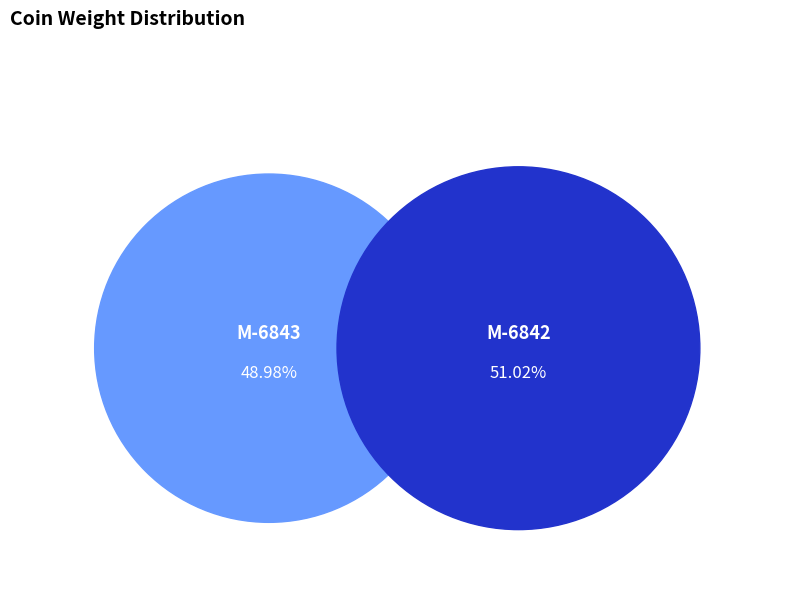

To the nearest percent, what is the average slice percentage?

50%